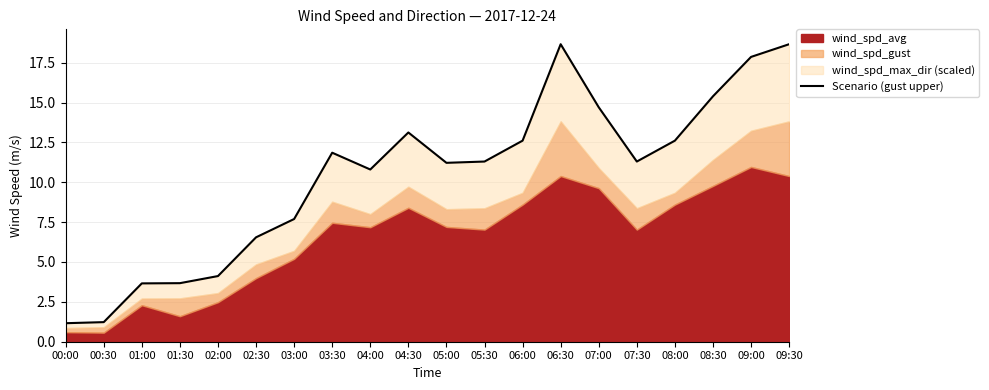

Reading left to right, list all the values displayed in this chart.

00:00=1.2	00:30=1.2	01:00=3.7	01:30=3.7	02:00=4.1	02:30=6.5	03:00=7.7	03:30=11.9	04:00=10.8	04:30=13.1	05:00=11.2	05:30=11.3	06:00=12.6	06:30=18.7	07:00=14.7	07:30=11.3	08:00=12.6	08:30=15.4	09:00=17.9	09:30=18.7